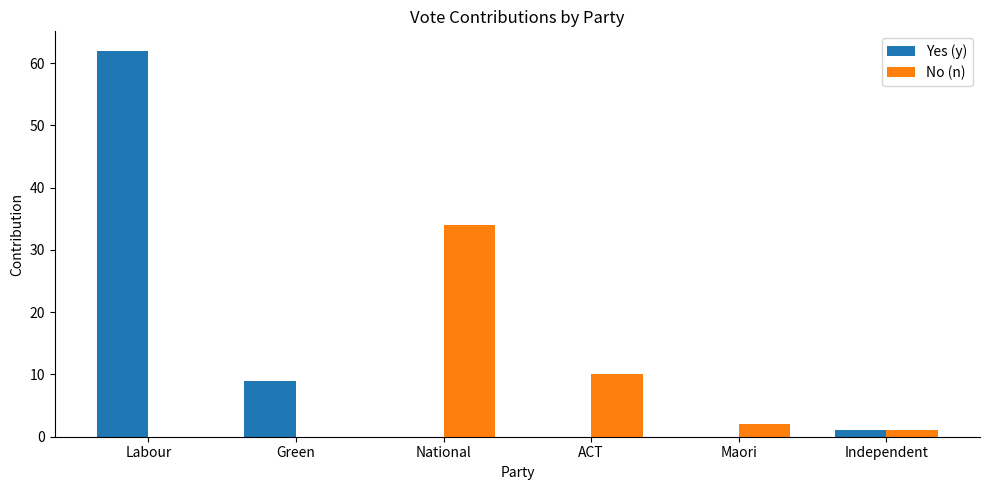

At which category is the sum across all series the highest?

Labour